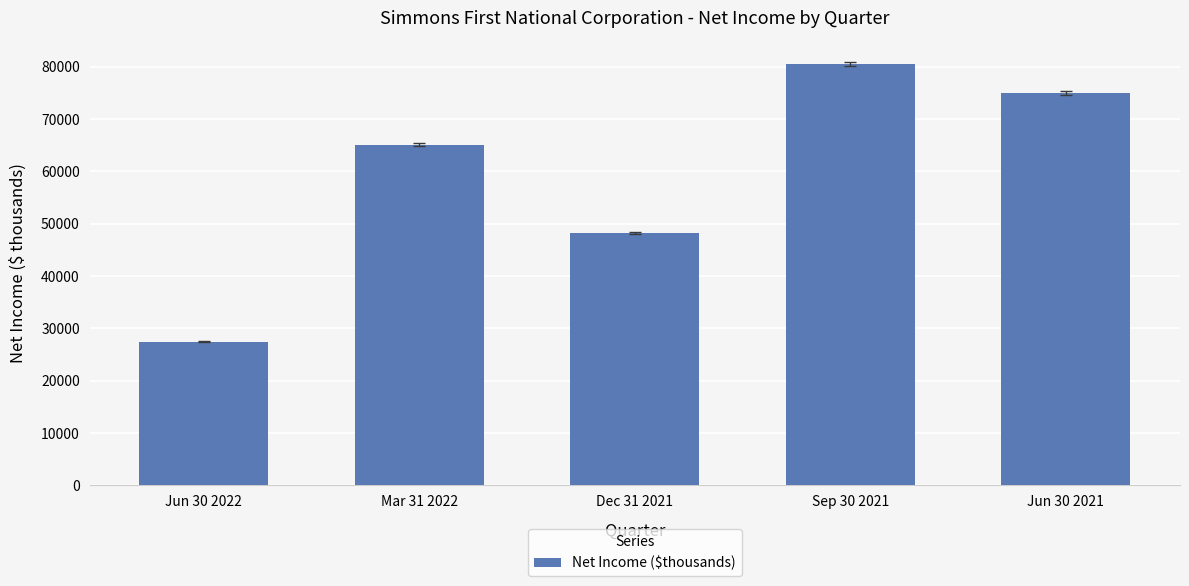

What position from the right is Jun 30 2021?

1